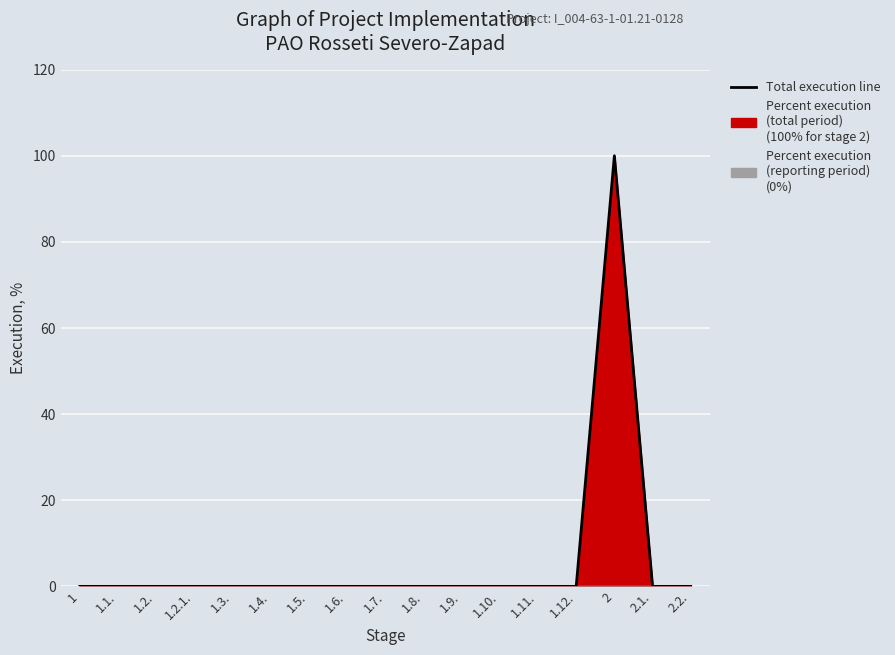

The chart shows a value of 100 at 2. True or false?

True